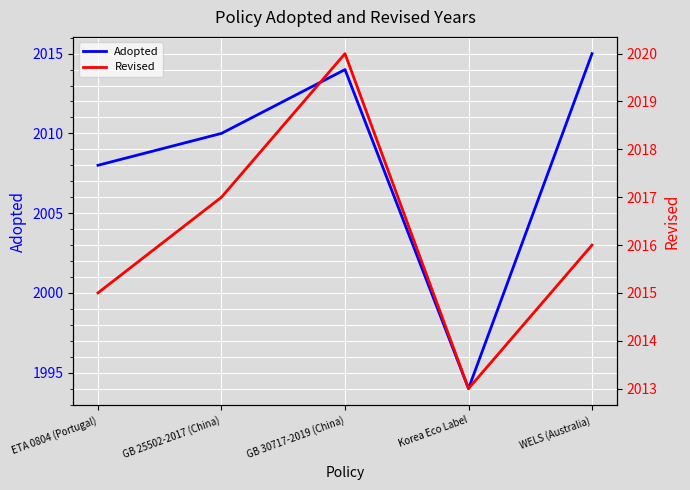

What is the average value of the Adopted series?

2008